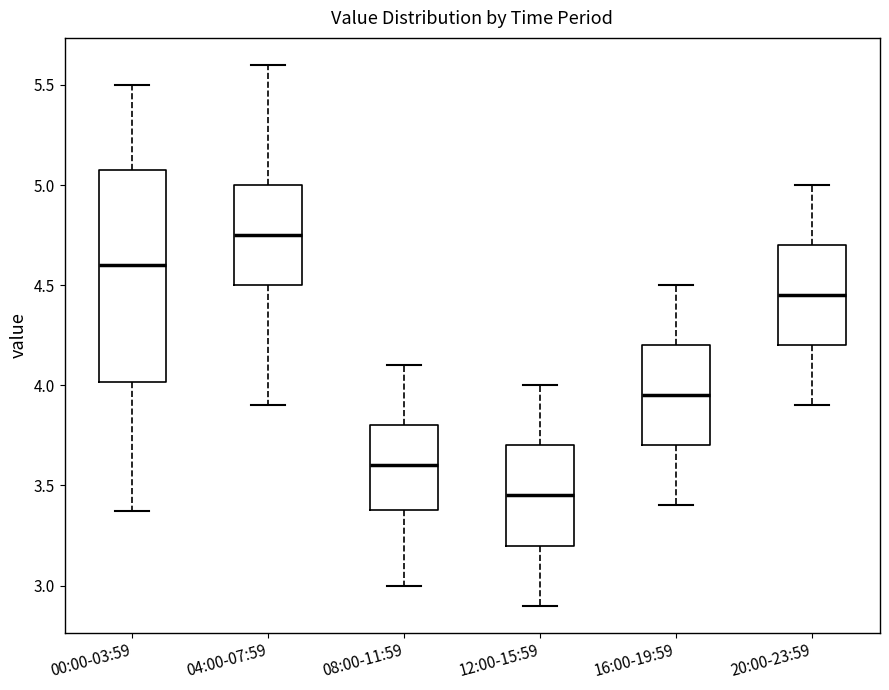

Reading left to right, read every box against the y-axis: the position of its median line, the range the box covers, and the ends of its whiskers. The values are not printed on the chart, so give them approximately, as read against the axis.

00:00-03:59: median 4.60, box 4.00 to 5.10, whiskers 3.35 to 5.50
04:00-07:59: median 4.75, box 4.50 to 5.00, whiskers 3.90 to 5.60
08:00-11:59: median 3.60, box 3.40 to 3.80, whiskers 3.00 to 4.10
12:00-15:59: median 3.45, box 3.20 to 3.70, whiskers 2.90 to 4.00
16:00-19:59: median 3.95, box 3.70 to 4.20, whiskers 3.40 to 4.50
20:00-23:59: median 4.45, box 4.20 to 4.70, whiskers 3.90 to 5.00